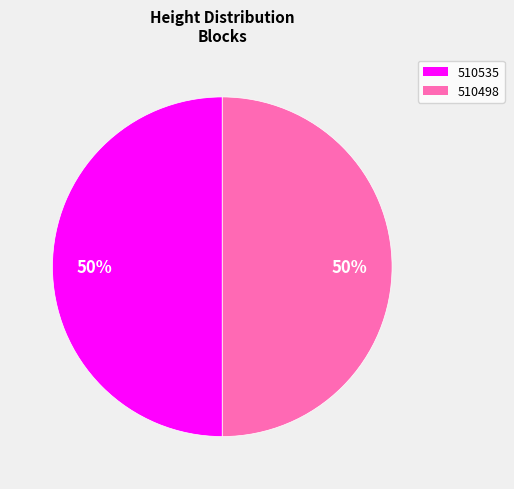

To the nearest percent, what is the combined percentage of 510535 and 510498?

100%